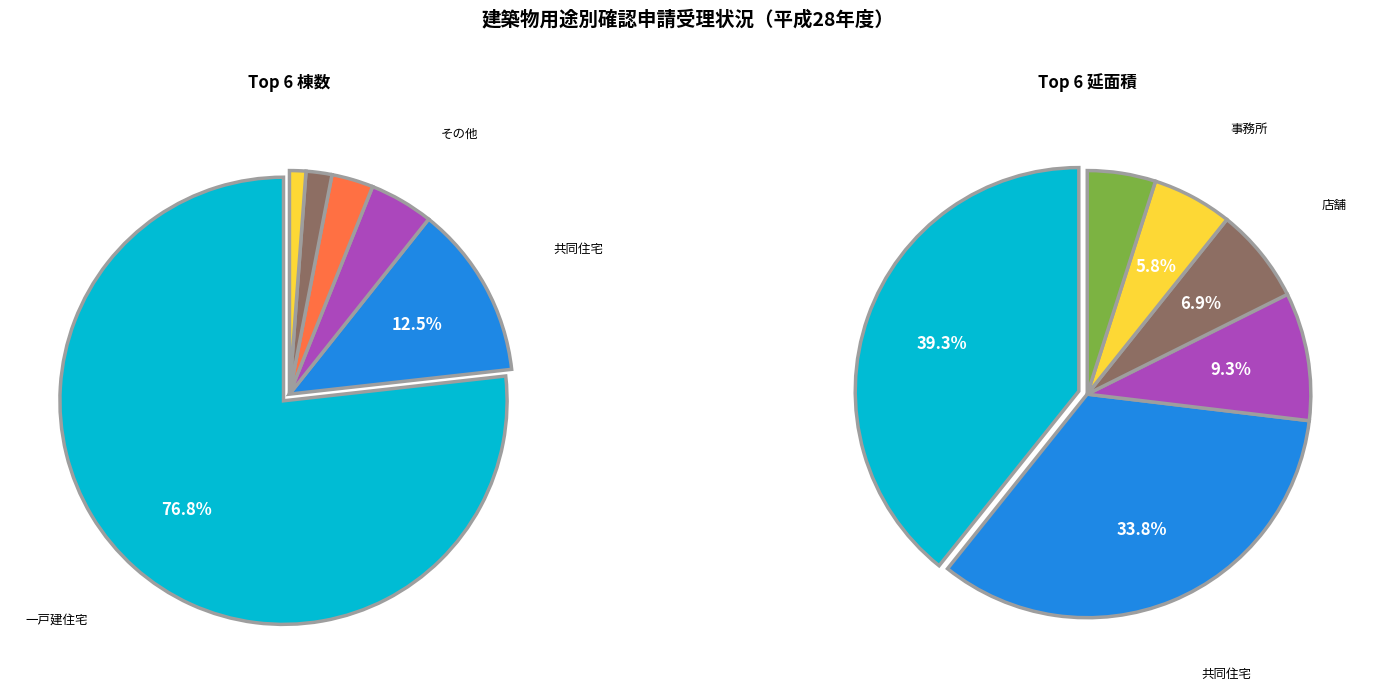

Do 店舗 and 事務所 together represent more than half of the pie?

No